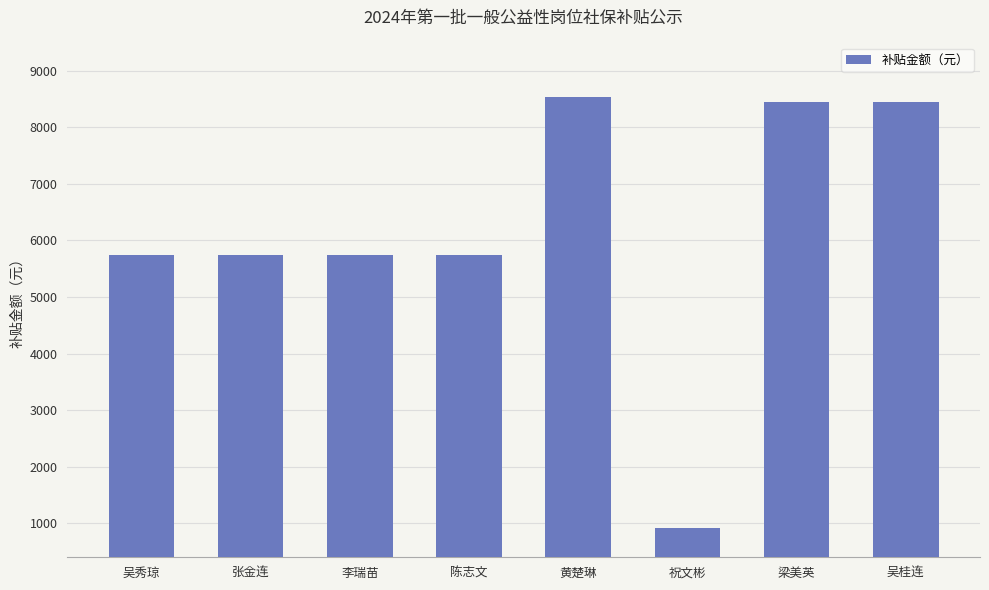

What is the greatest value displayed?

8543.7